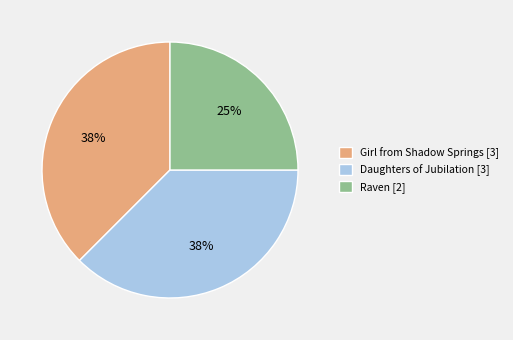

Which has a higher value, Daughters of Jubilation [3] or Raven [2]?

Daughters of Jubilation [3]